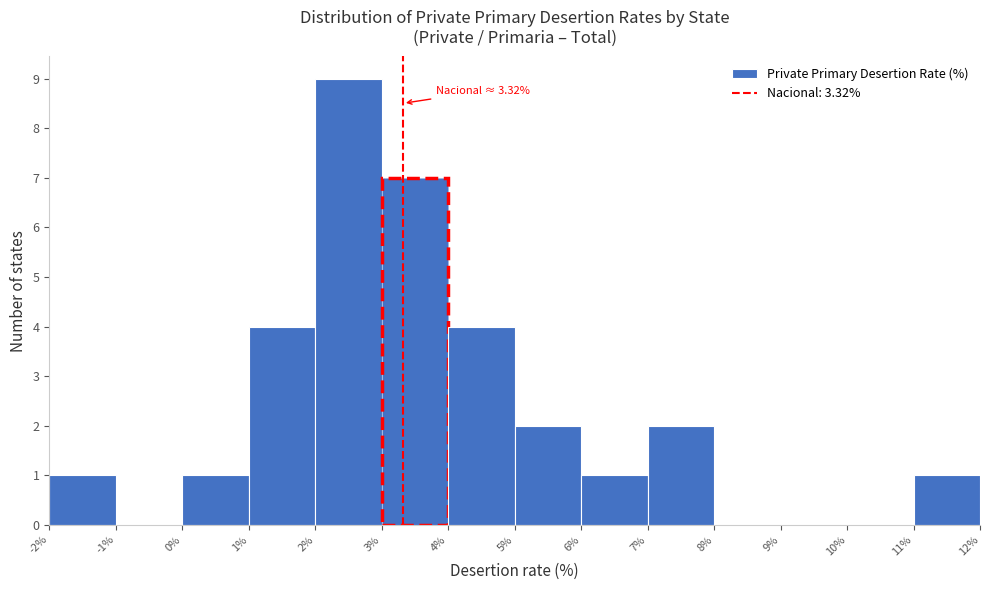

Over which range of the x-axis is the bar tallest?

2% to 3%